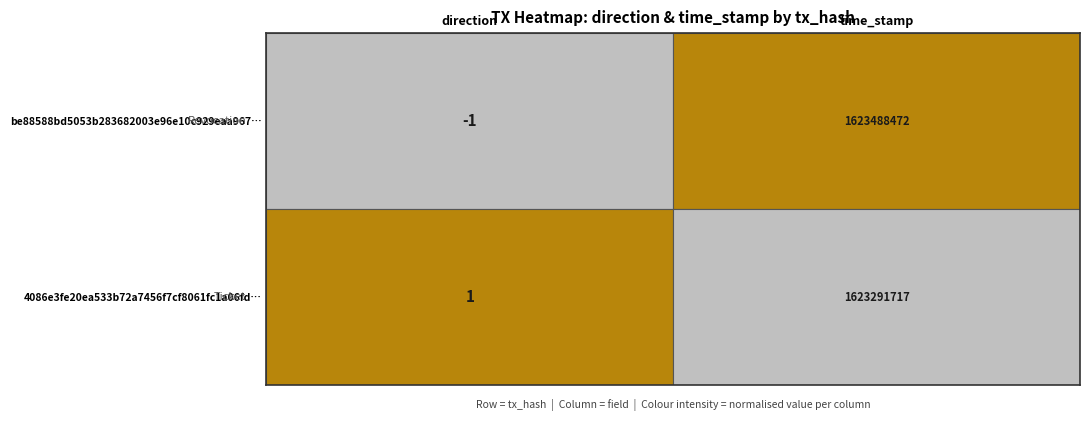

What is the sum of all 4086e3fe20ea533b72a7456f7cf8061fc1a06fd values?

1623291718